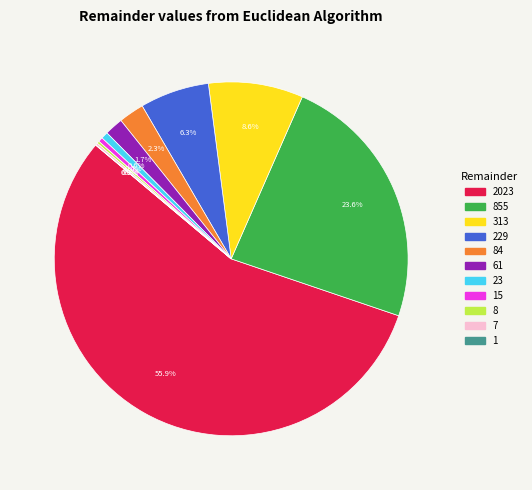

Does any single category account for the majority?

Yes